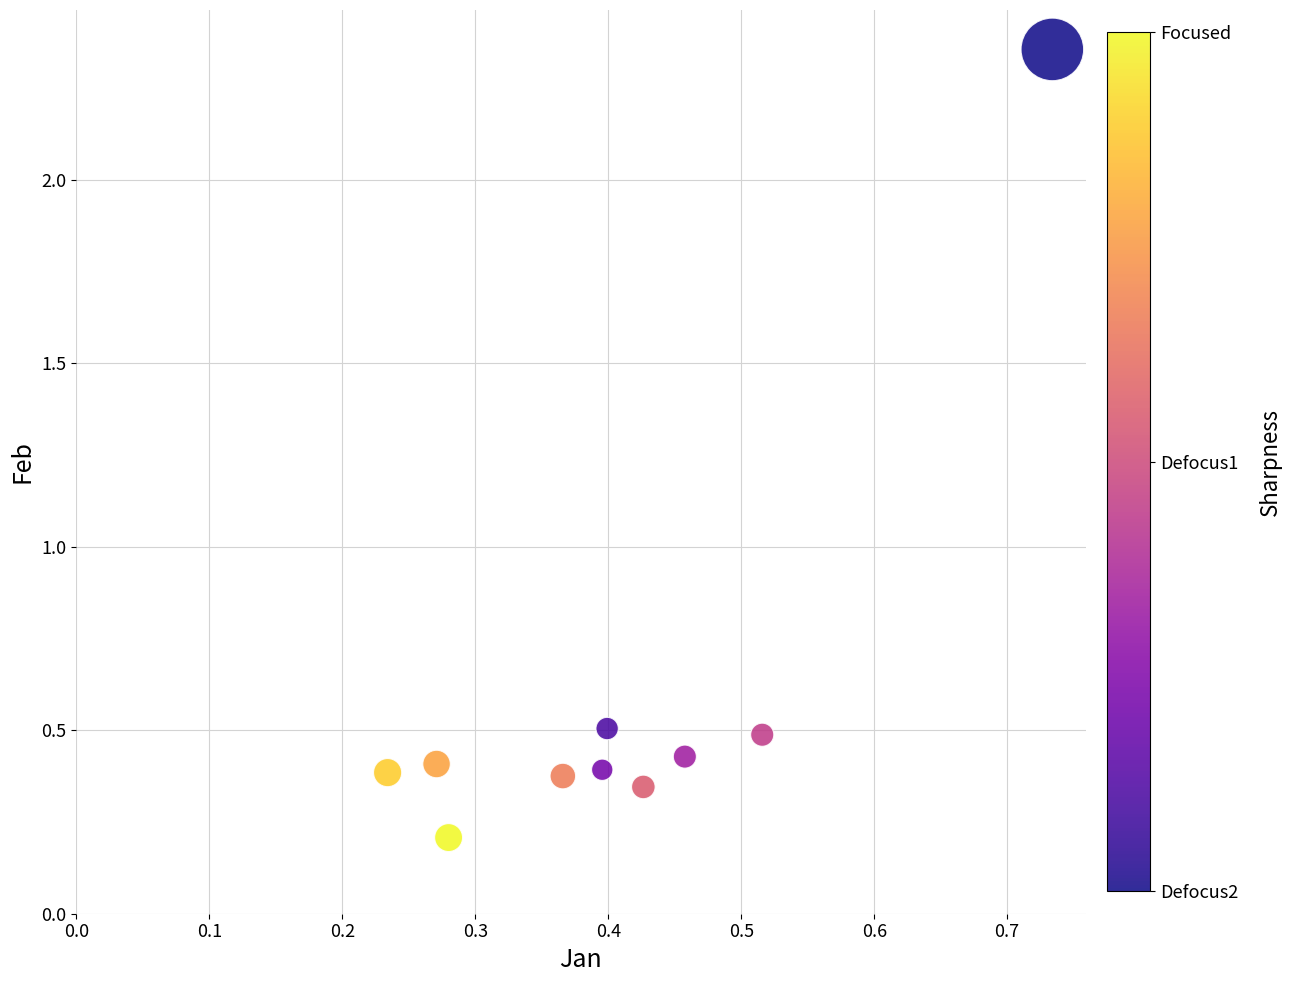

What is the range of Y values (max minus min)?

2.1